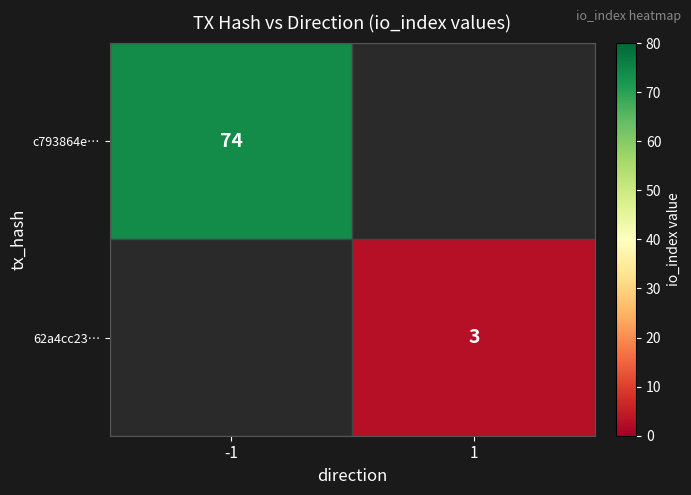

True or false: 62a4cc23… has a value of 1 at 1.

False